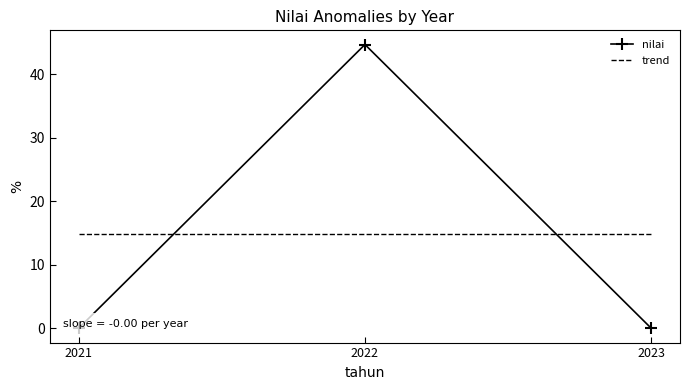

What is the difference between the values at 2022 and 2021?

44.7